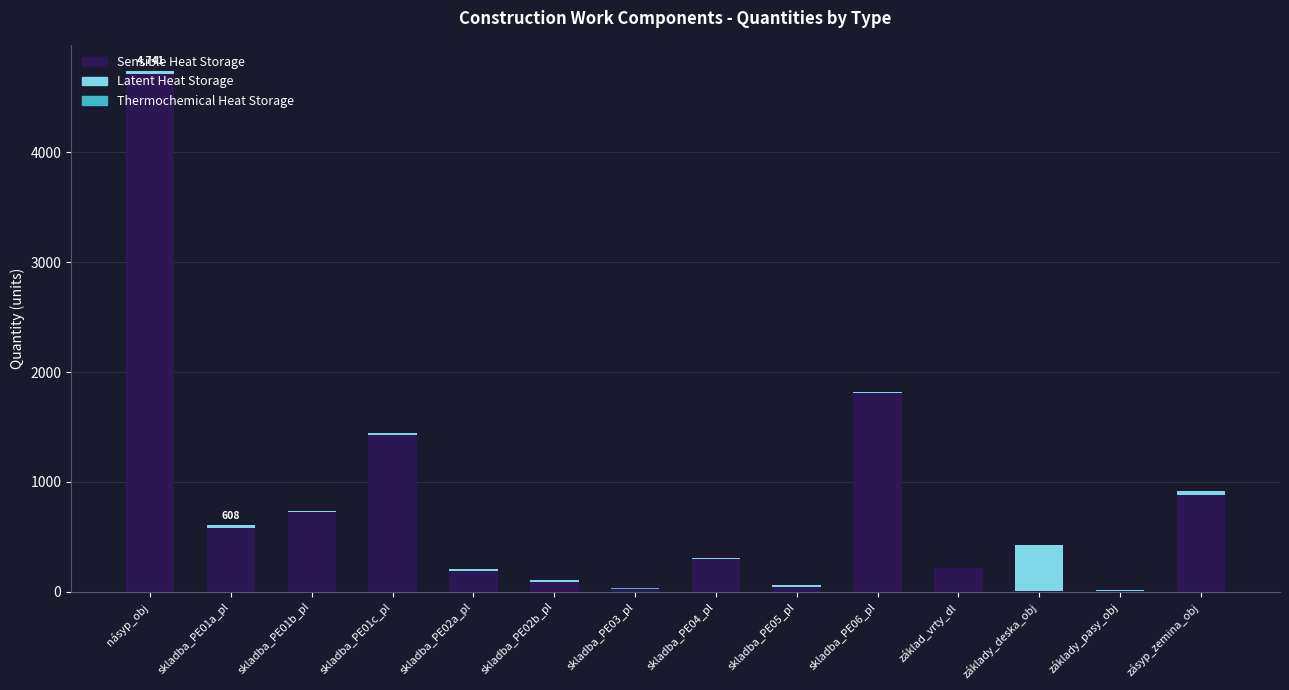

At which label does Sensible Heat Storage reach its peak?

násyp_obj